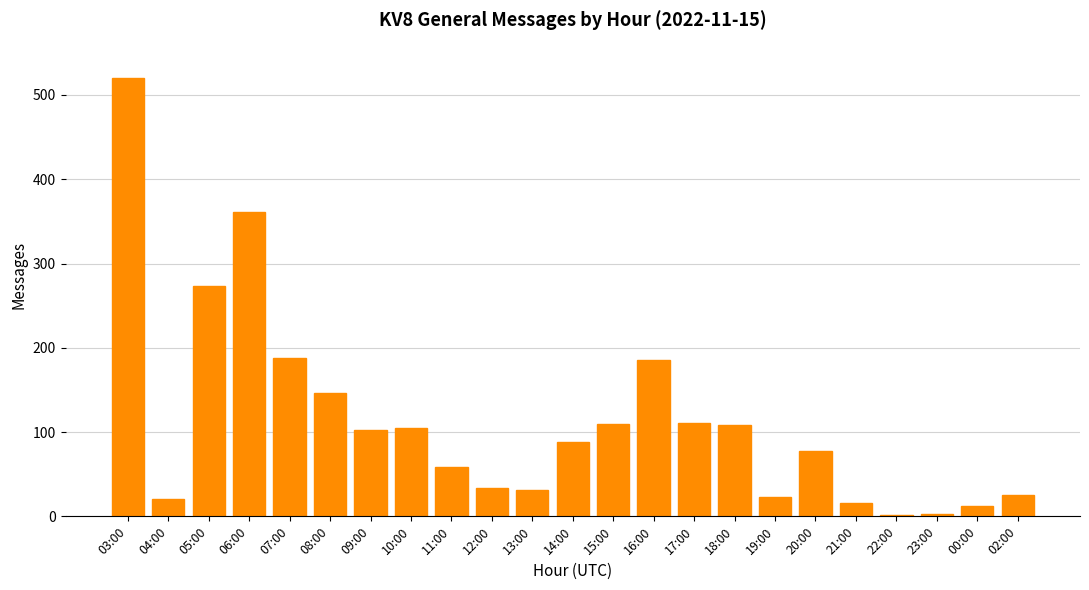

What is the ratio of the value at 21:00 to the value at 19:00?

0.7